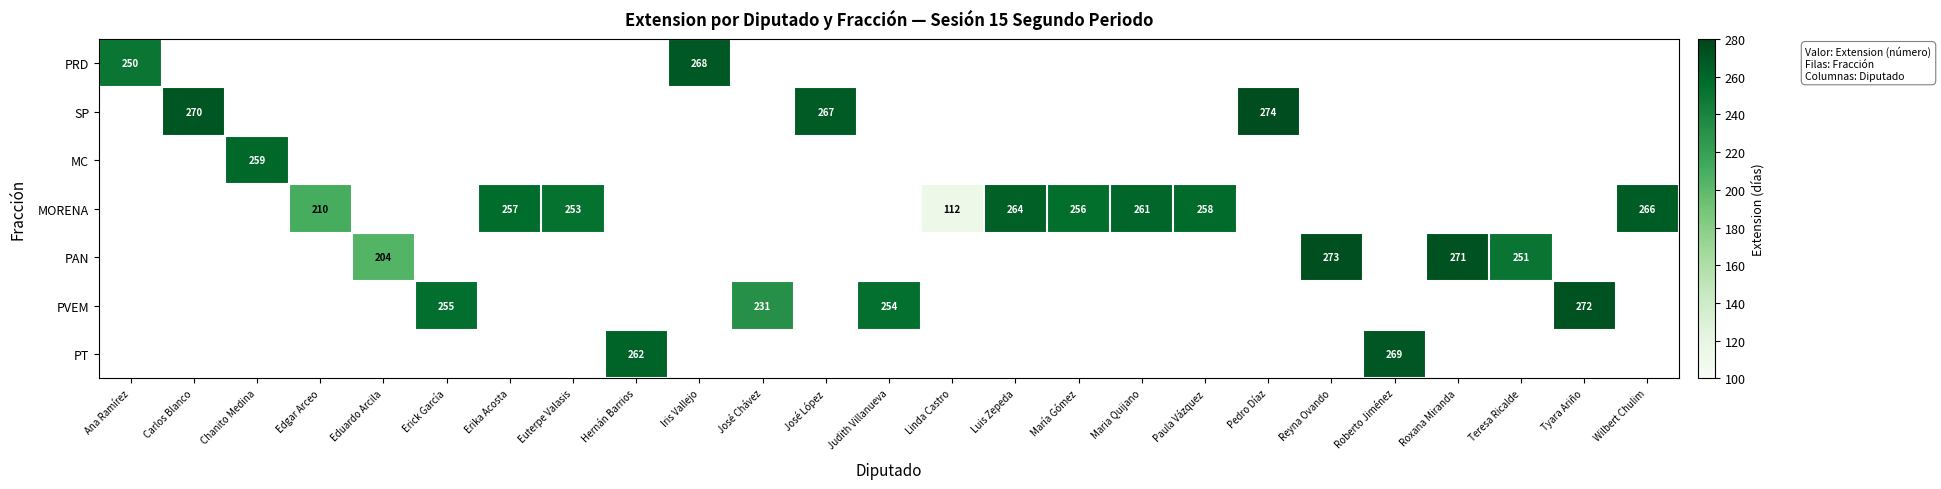

The PVEM series shows 369 at Erick García. True or false?

False